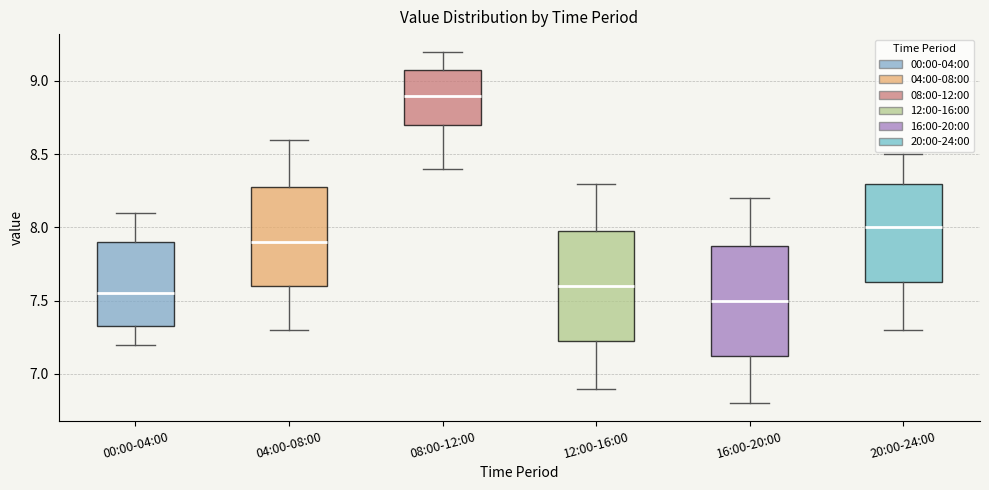

Reading left to right, read every box against the y-axis: the position of its median line, the range the box covers, and the ends of its whiskers. The values are not printed on the chart, so give them approximately, as read against the axis.

00:00-04:00: median 7.55, box 7.35 to 7.90, whiskers 7.20 to 8.10
04:00-08:00: median 7.90, box 7.60 to 8.30, whiskers 7.30 to 8.60
08:00-12:00: median 8.90, box 8.70 to 9.10, whiskers 8.40 to 9.20
12:00-16:00: median 7.60, box 7.25 to 8.00, whiskers 6.90 to 8.30
16:00-20:00: median 7.50, box 7.15 to 7.90, whiskers 6.80 to 8.20
20:00-24:00: median 8.00, box 7.65 to 8.30, whiskers 7.30 to 8.50